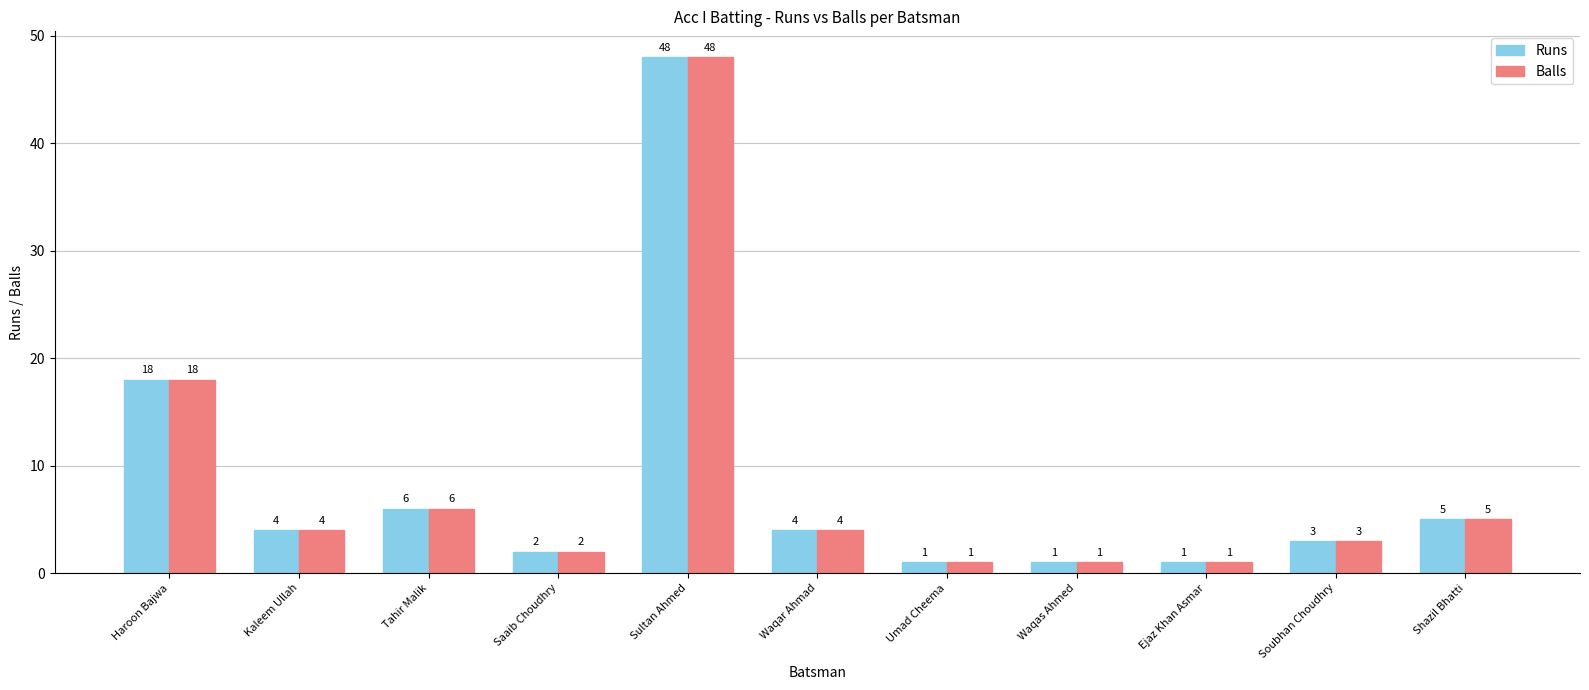

What is the difference between the maximum and minimum values in the Balls series?

47